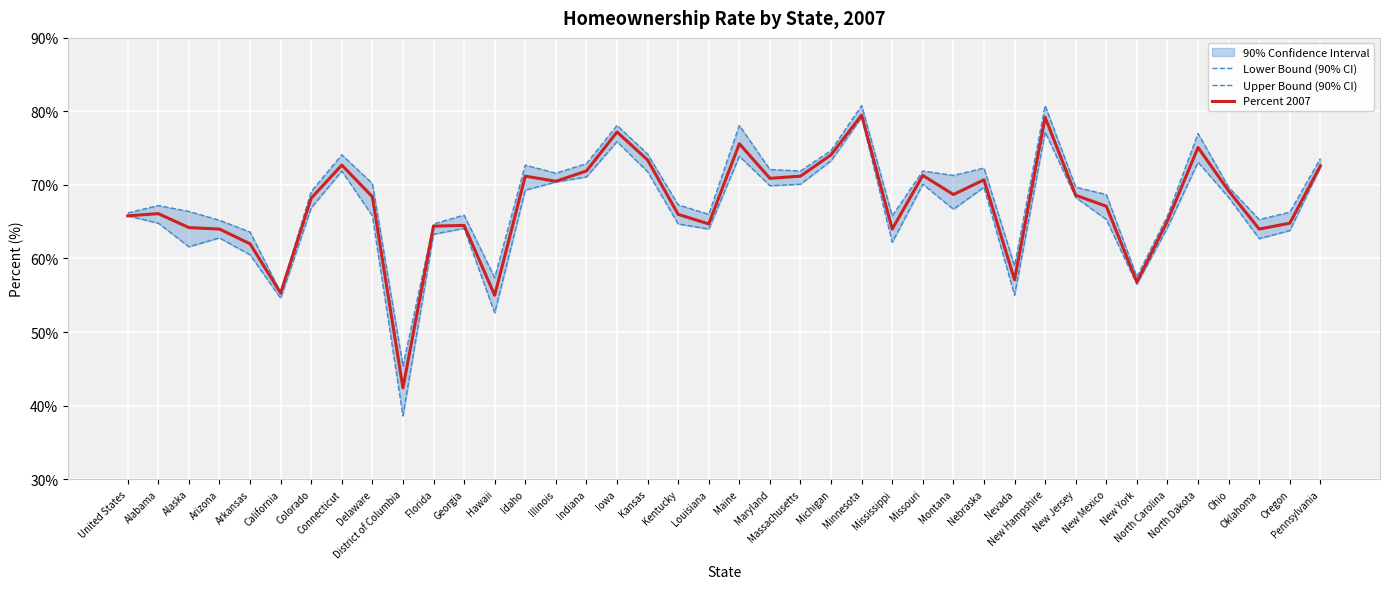

Reading right to left, transcribe all the data shown in this chart.

Lower Bound (90% CI): Pennsylvania=72.4	Oregon=63.8	Oklahoma=62.7	Ohio=68.3	North Dakota=73.1	North Carolina=64.2	New York=56.5	New Mexico=65.3	New Jersey=68.3	New Hampshire=77.2	Nevada=55.0	Nebraska=69.7	Montana=66.7	Missouri=70.1	Mississippi=62.2	Minnesota=79.2	Michigan=73.3	Massachusetts=70.1	Maryland=69.9	Maine=73.9	Louisiana=64.0	Kentucky=64.7	Kansas=71.8	Iowa=75.9	Indiana=71.1	Illinois=70.4	Idaho=69.3	Hawaii=52.6	Georgia=64.1	Florida=63.3	District of Columbia=38.6	Delaware=65.8	Connecticut=71.9	Colorado=66.9	California=54.6	Arkansas=60.5	Arizona=62.8	Alaska=61.6	Alabama=64.8	United States=65.8
Upper Bound (90% CI): Pennsylvania=73.6	Oregon=66.3	Oklahoma=65.3	Ohio=69.7	North Dakota=77.0	North Carolina=65.8	New York=57.5	New Mexico=68.7	New Jersey=69.7	New Hampshire=80.8	Nevada=59.0	Nebraska=72.3	Montana=71.3	Missouri=71.9	Mississippi=65.8	Minnesota=80.8	Michigan=74.7	Massachusetts=71.9	Maryland=72.1	Maine=78.1	Louisiana=66.0	Kentucky=67.3	Kansas=74.2	Iowa=78.1	Indiana=72.9	Illinois=71.6	Idaho=72.7	Hawaii=57.4	Georgia=65.9	Florida=64.7	District of Columbia=45.4	Delaware=70.2	Connecticut=74.1	Colorado=69.1	California=55.4	Arkansas=63.6	Arizona=65.2	Alaska=66.4	Alabama=67.2	United States=66.2
Percent 2007: Pennsylvania=72.6	Oregon=64.8	Oklahoma=64.0	Ohio=69.2	North Dakota=75.1	North Carolina=65.1	New York=56.8	New Mexico=67.1	New Jersey=68.6	New Hampshire=79.2	Nevada=57.1	Nebraska=70.7	Montana=68.7	Missouri=71.3	Mississippi=64.0	Minnesota=79.5	Michigan=74.1	Massachusetts=71.2	Maryland=70.9	Maine=75.6	Louisiana=64.7	Kentucky=66.0	Kansas=73.4	Iowa=77.2	Indiana=71.9	Illinois=70.5	Idaho=71.2	Hawaii=55.0	Georgia=64.5	Florida=64.4	District of Columbia=42.4	Delaware=68.4	Connecticut=72.7	Colorado=68.2	California=55.3	Arkansas=62.0	Arizona=64.0	Alaska=64.2	Alabama=66.1	United States=65.8